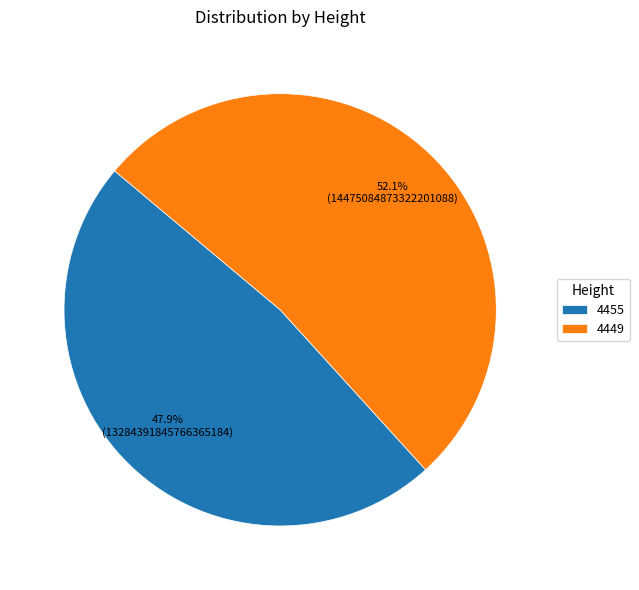

To the nearest percent, what is the difference between the largest and smallest slice percentages?

4%